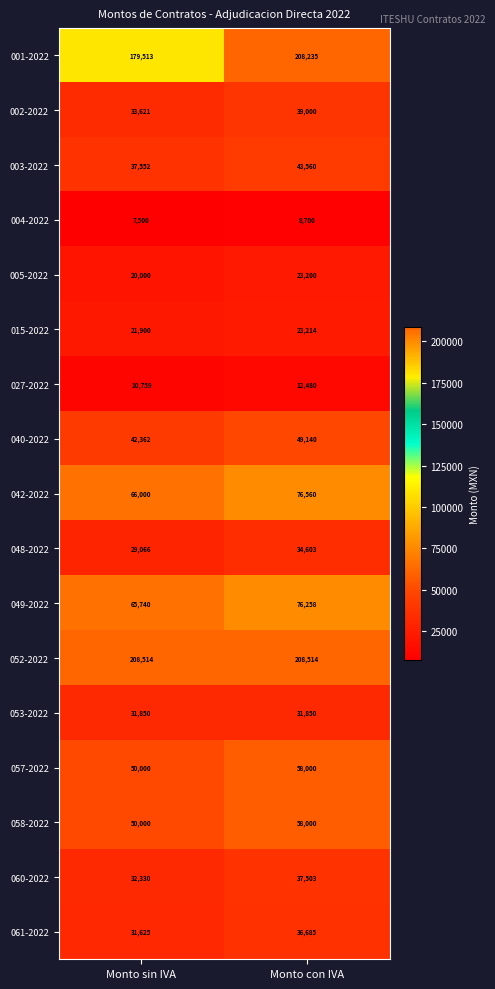

At which category is the sum across all series the highest?

Monto con IVA